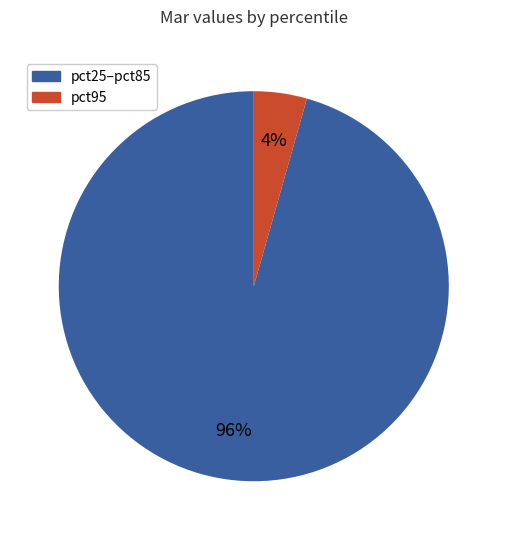

To the nearest percent, what is the average slice percentage?

50%